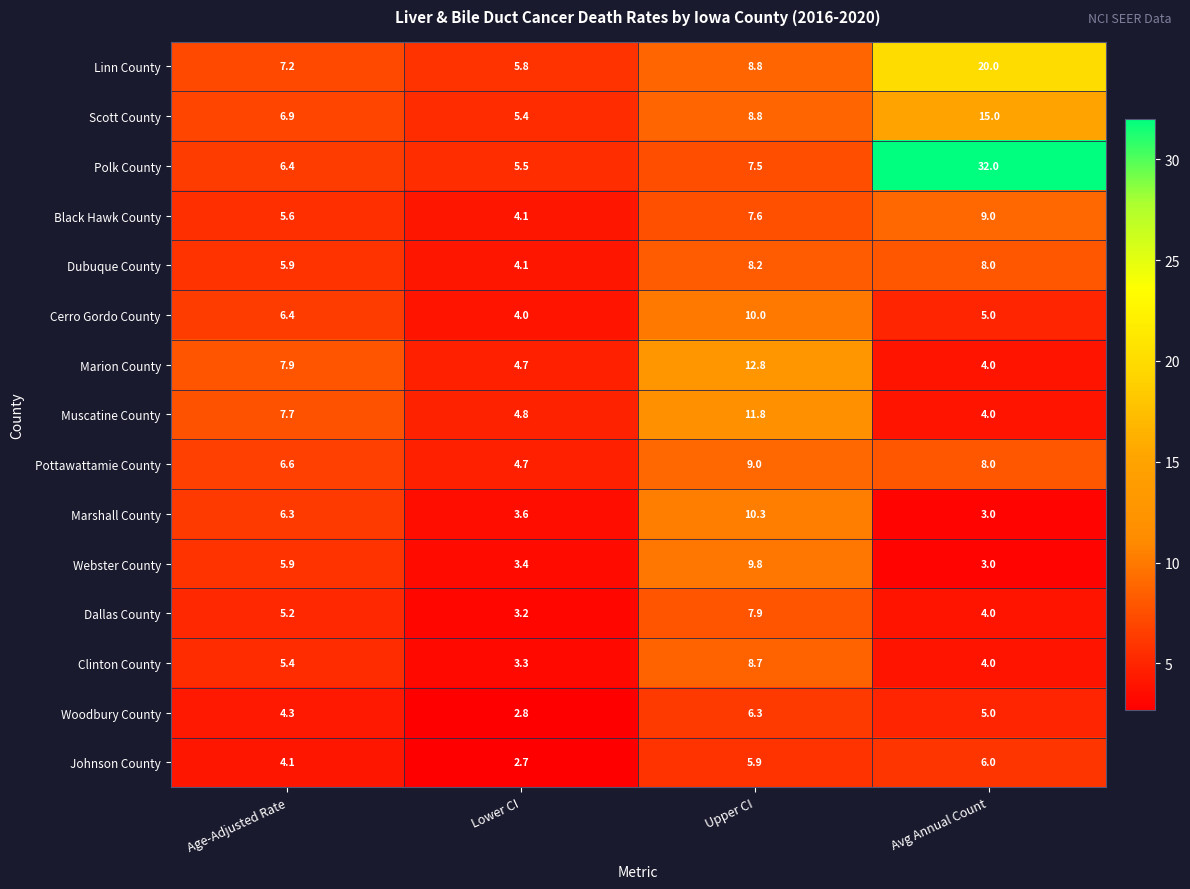

Which category has the highest value in the Polk County series?

Avg Annual Count